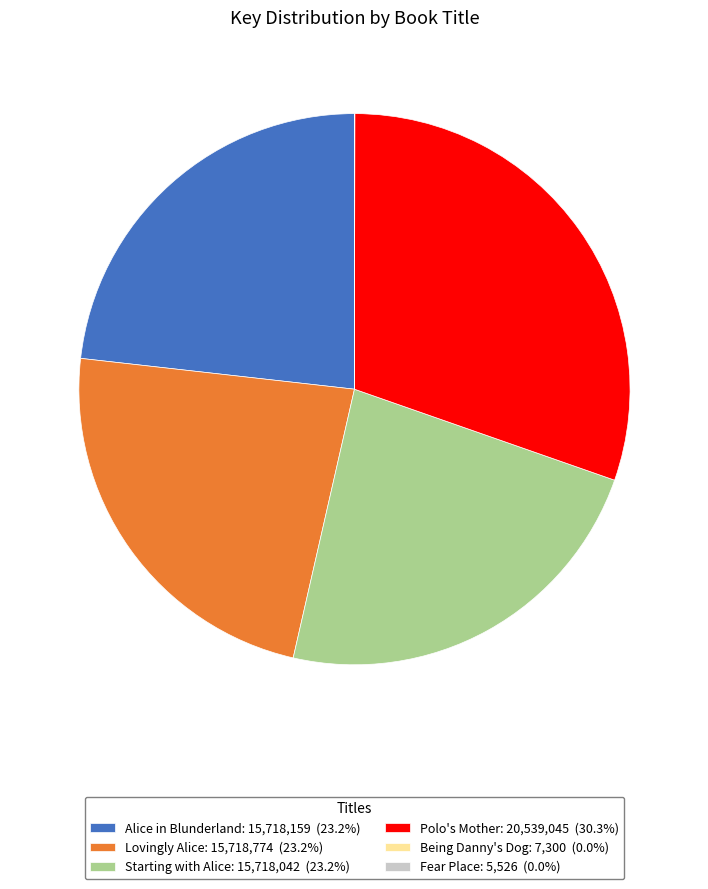

Is there any slice that represents more than half of the pie?

No